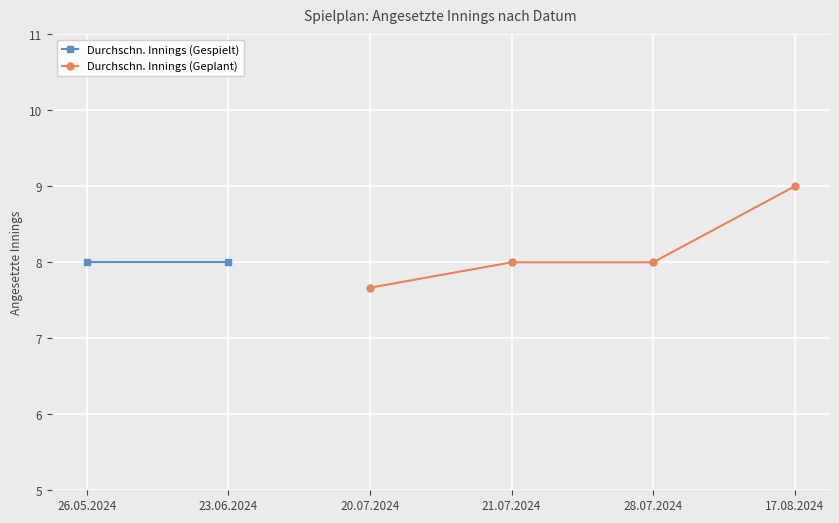

Rank the series at 20.07.2024 from highest to lowest value.

Angesetzte Innings (Geplant), Angesetzte Innings (Gespielt)